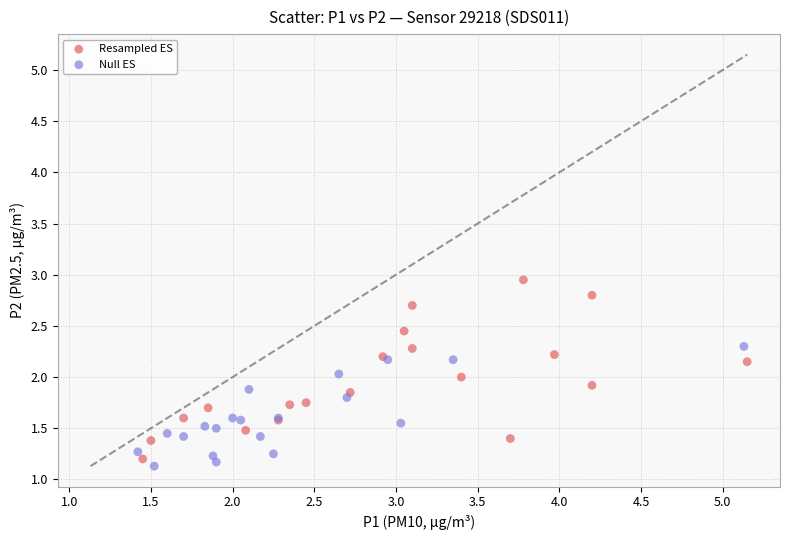

Which series reaches the maximum Y coordinate?

Resampled ES